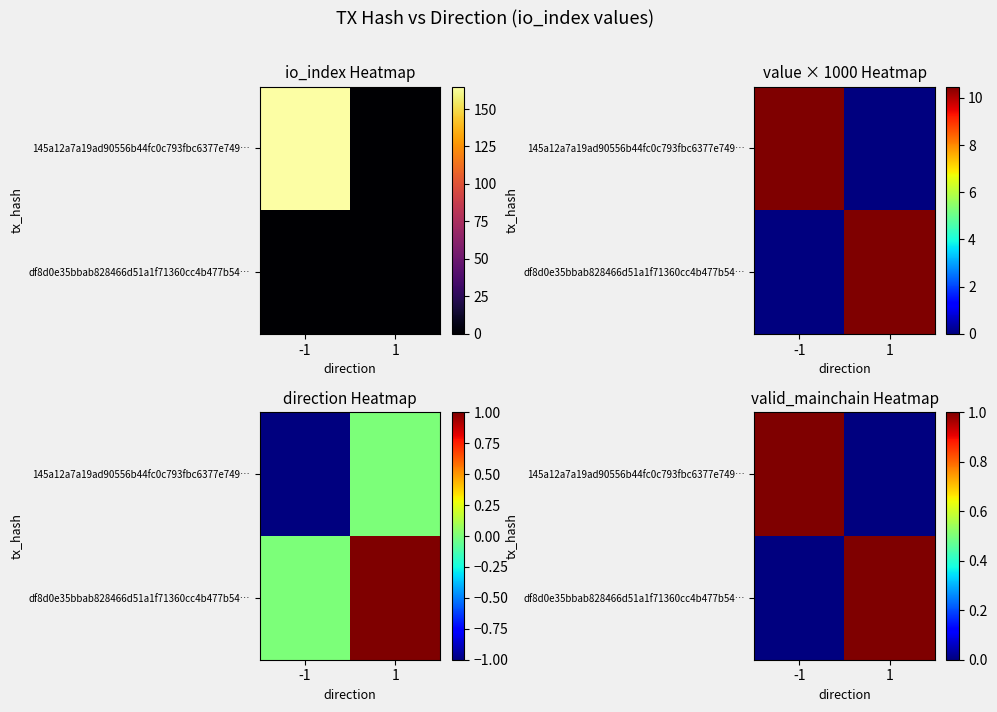

Is it true that df8d0e35bbab828466d51a1f71360cc4b477b54… equals 0 at -1?

True